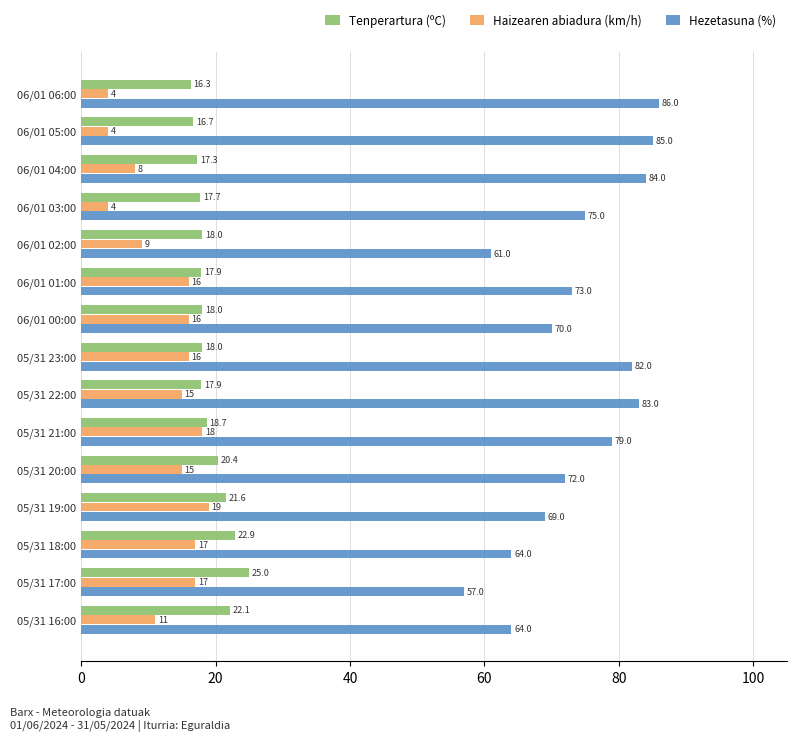

What is the sum of all Tenperartura (ºC) values?

288.5